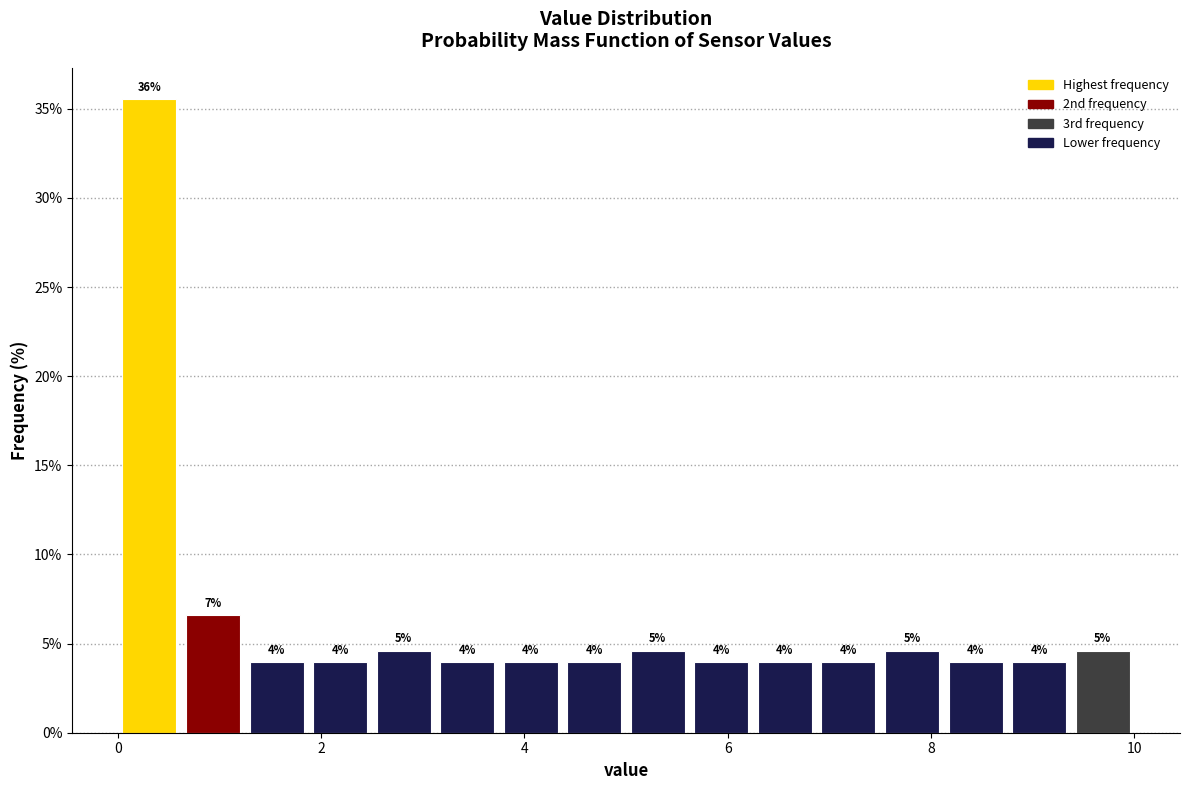

Around what value on the x-axis is the tallest bar? Give the approximate position of its centre, as read against the axis.

0.4